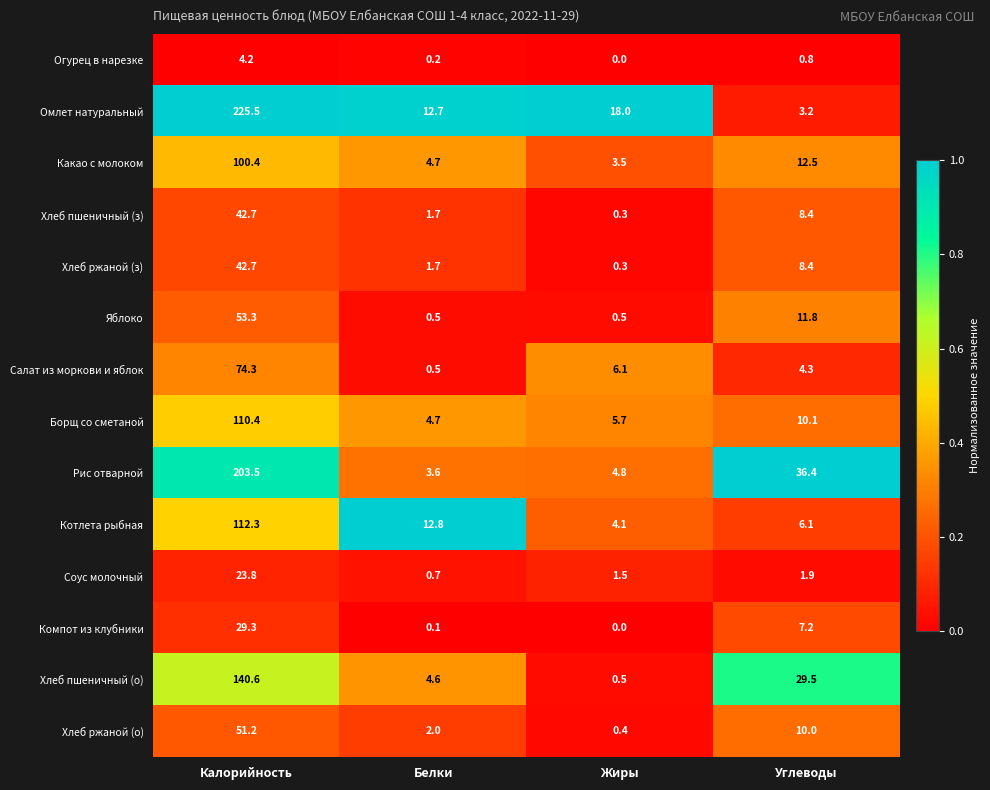

What is the greatest value displayed?

225.5